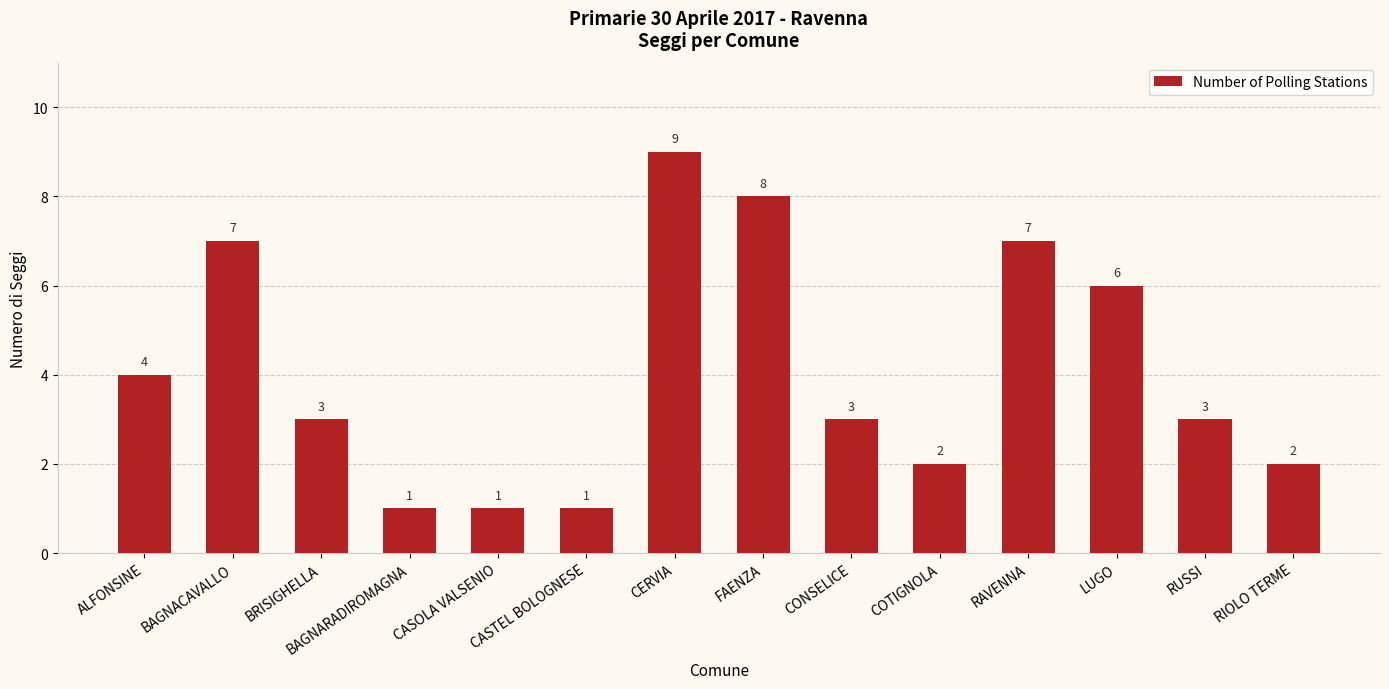

At which label does the data first exceed 3?

ALFONSINE